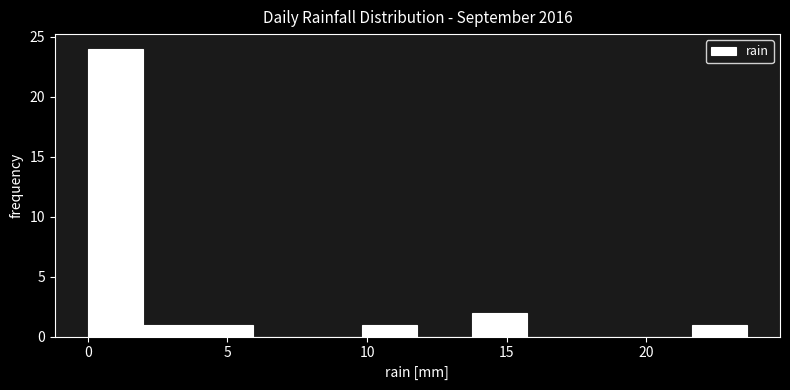

Read against the x-axis, roughly where is the centre of the tallest bar?

1.0